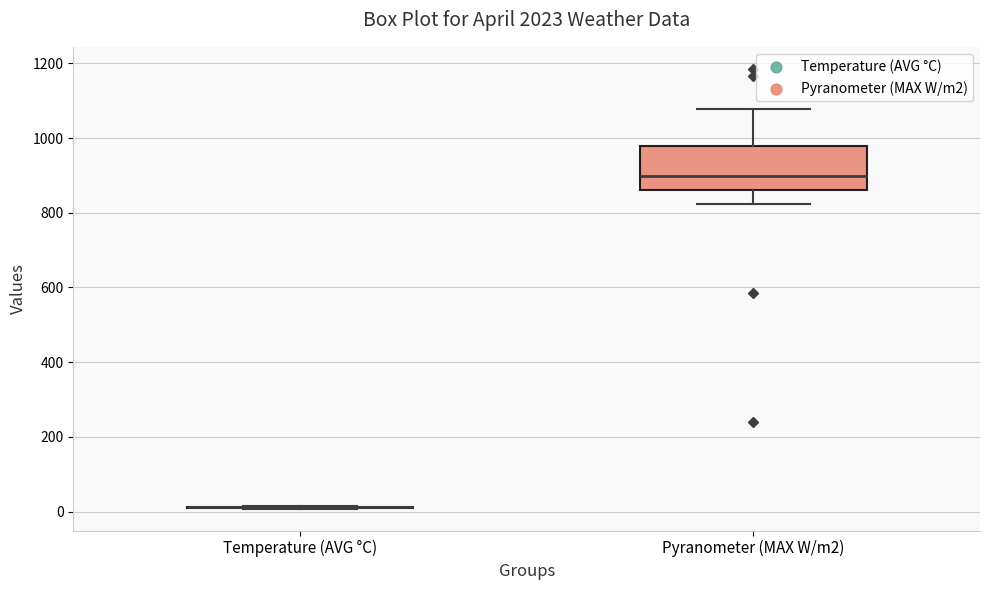

Reading left to right, transcribe this box plot: for each box, give where its median line is, the range the box spans, and where its two whiskers end, as read against the y-axis. The values are not printed on the chart, so give them approximately, as read against the axis.

Temperature (AVG °C): box collapsed to a line at 20, whiskers 0 to 20
Pyranometer (MAX W/m2): median 900, box 860 to 980, whiskers 820 to 1080